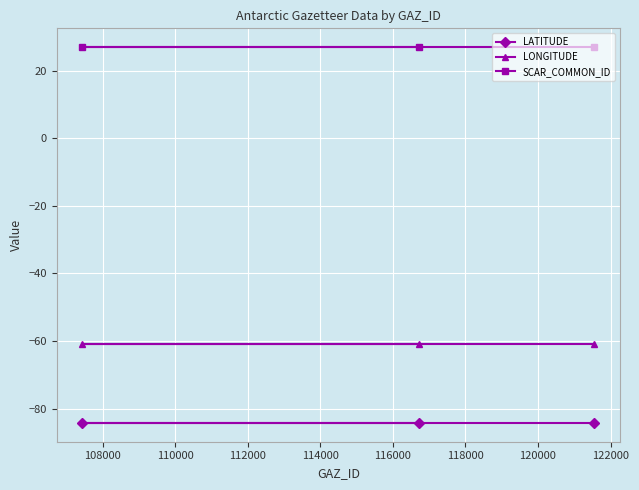

What is the maximum value for SCAR_COMMON_ID?

27.0